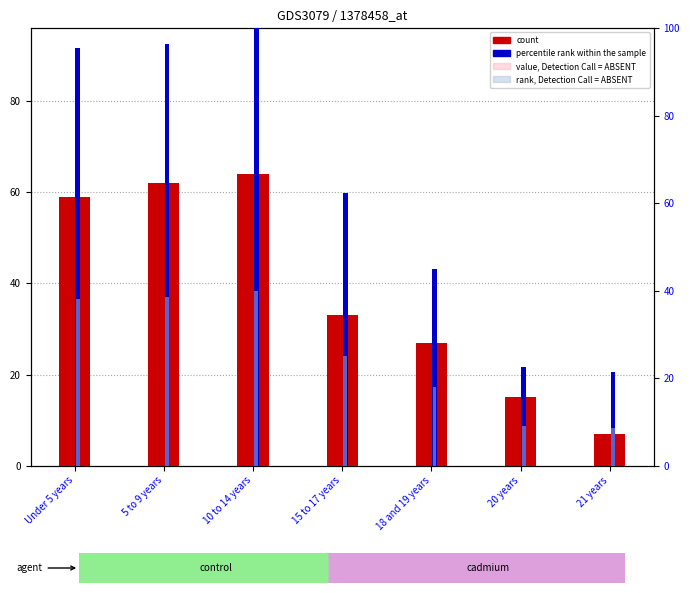

How many bars are there in each group?

4